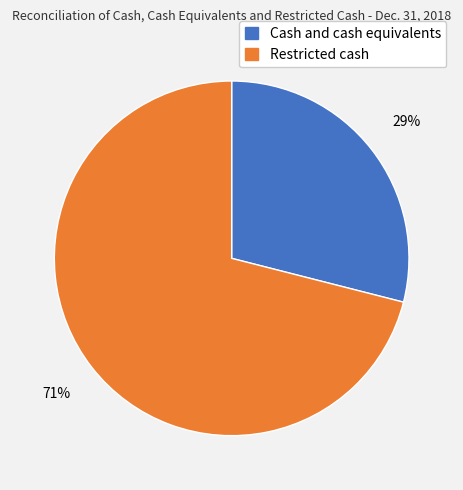

Is the sum of Restricted cash and Cash and cash equivalents greater than half?

Yes